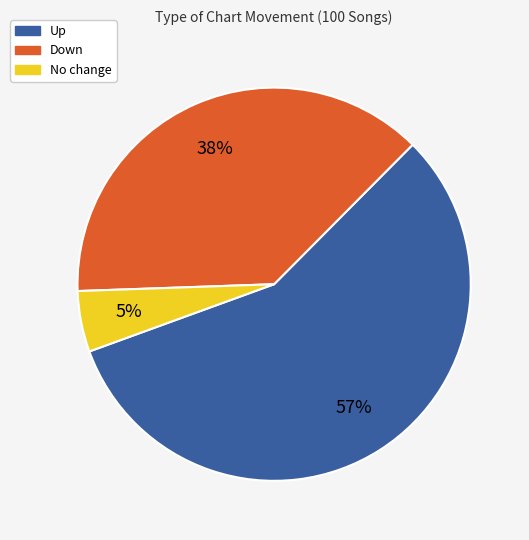

Does any single category account for the majority?

Yes